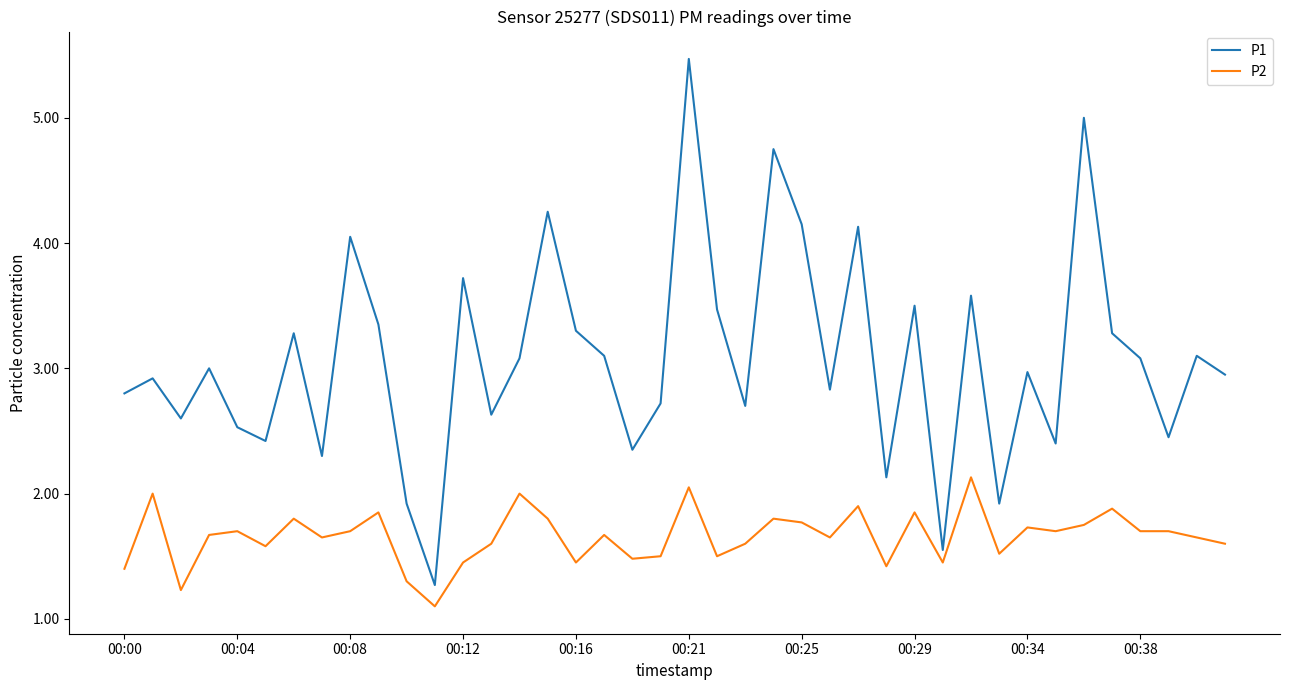

True or false: P1 and P2 cross at least once.

False